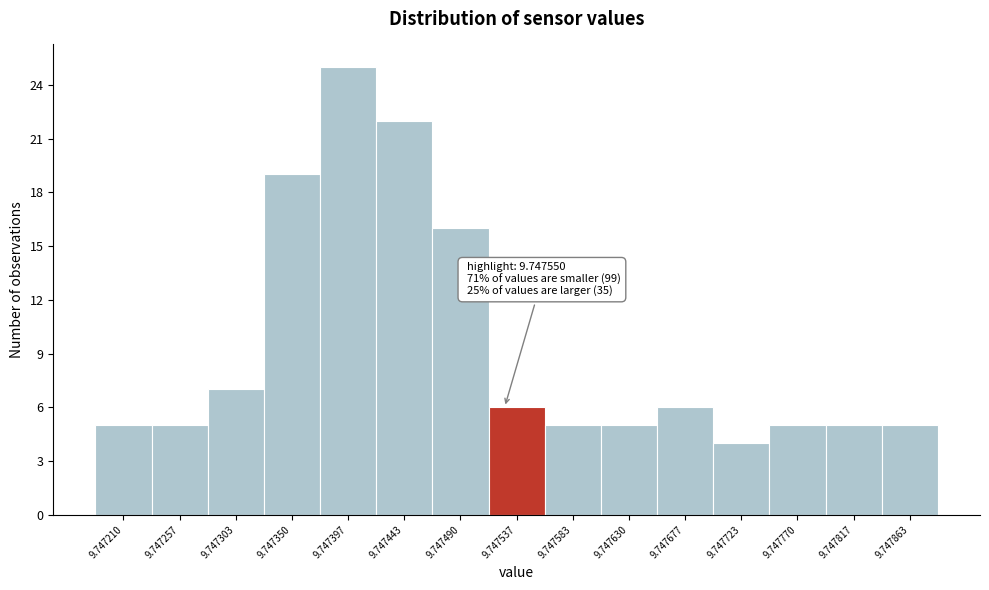

Reading right to left, transcribe all the data shown in this chart.

5	5	5	4	6	5	5	6	16	22	25	19	7	5	5